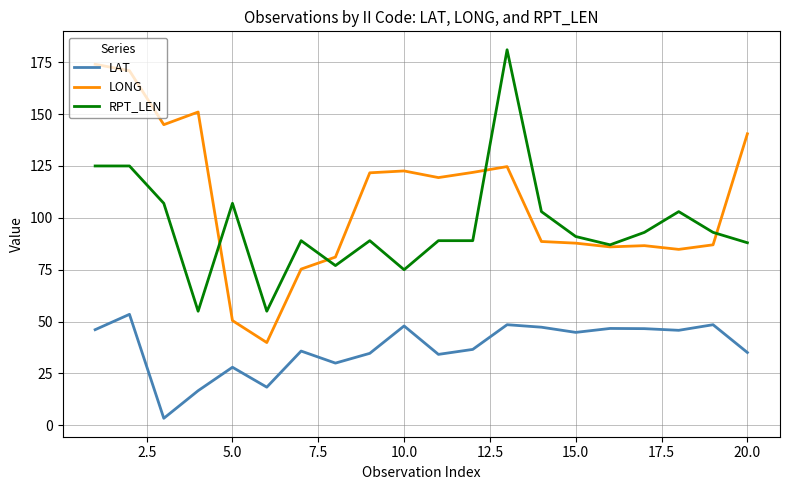

What is the lowest value of the LONG series?

39.9